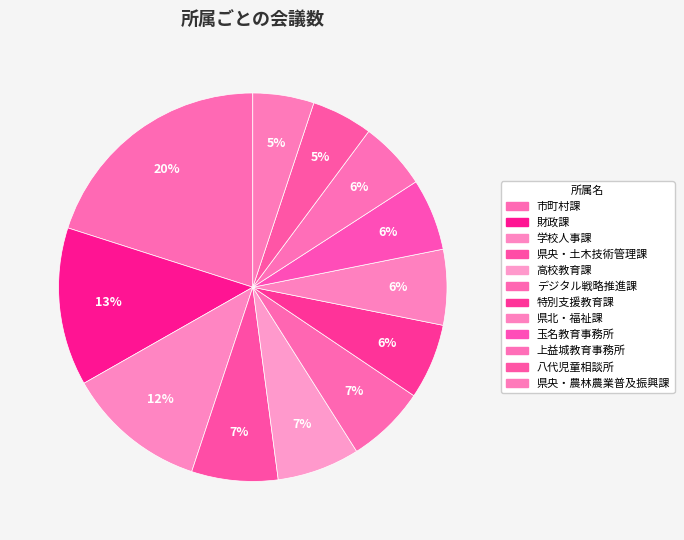

Count the number of slices in the pie.

12